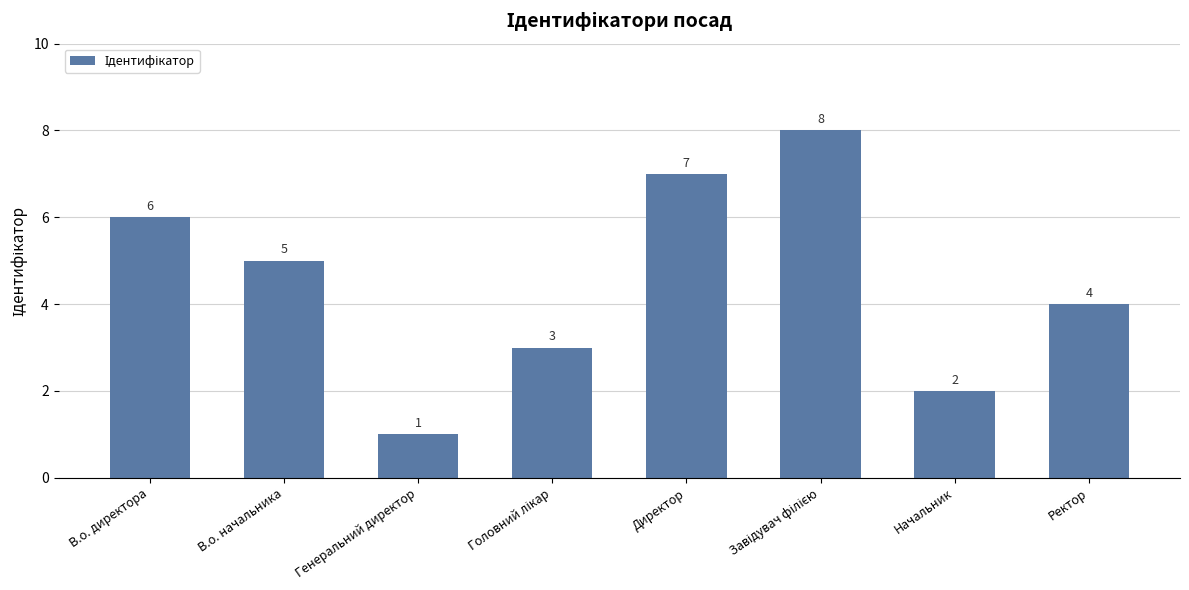

What is the label of the 5th bar from the left?

Директор